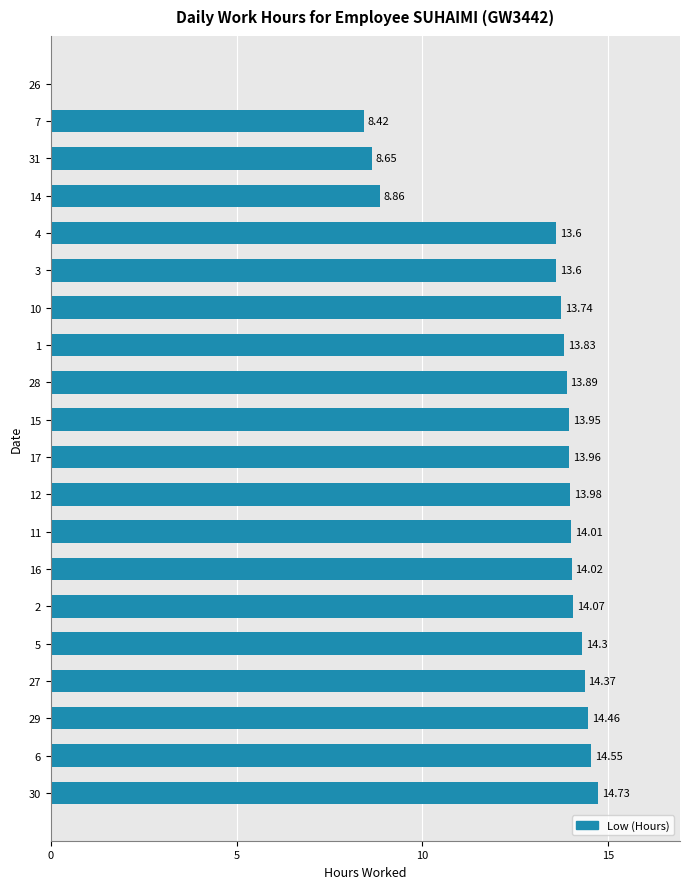

Is it true that the value at 15 is 2.9?

False